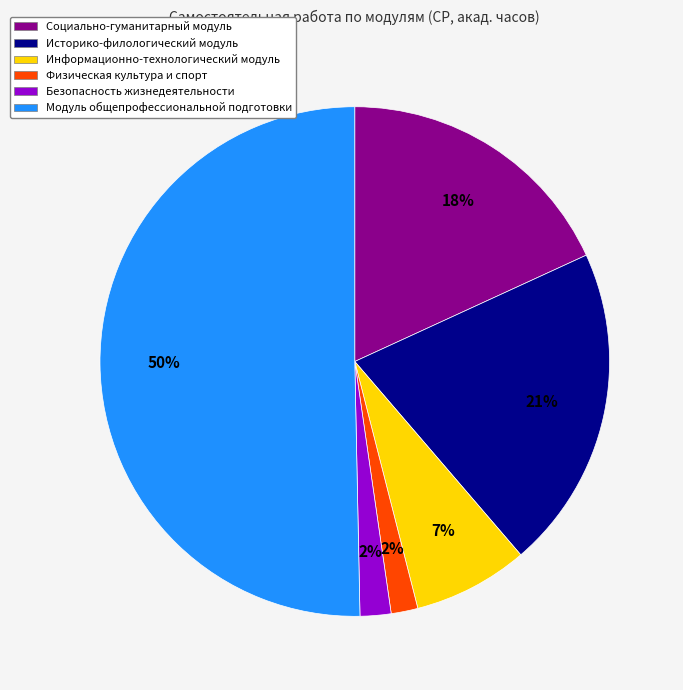

To the nearest percent, what is the combined percentage of Информационно-технологический модуль and Физическая культура и спорт?

9%